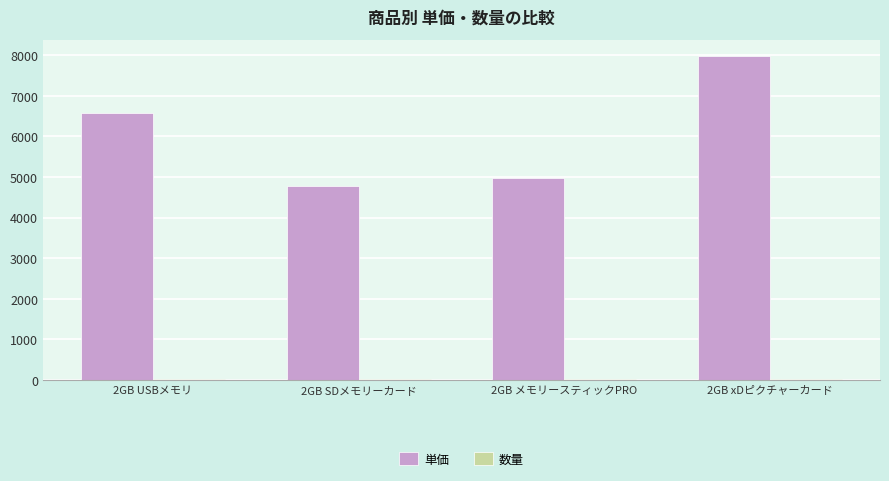

What is the maximum value shown in the chart?

7980